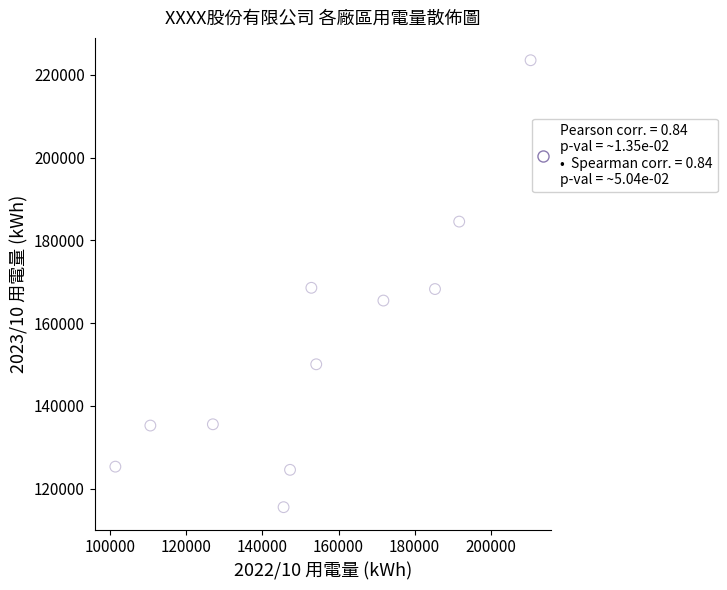

What is the range of X values (max minus min)?

109128.2